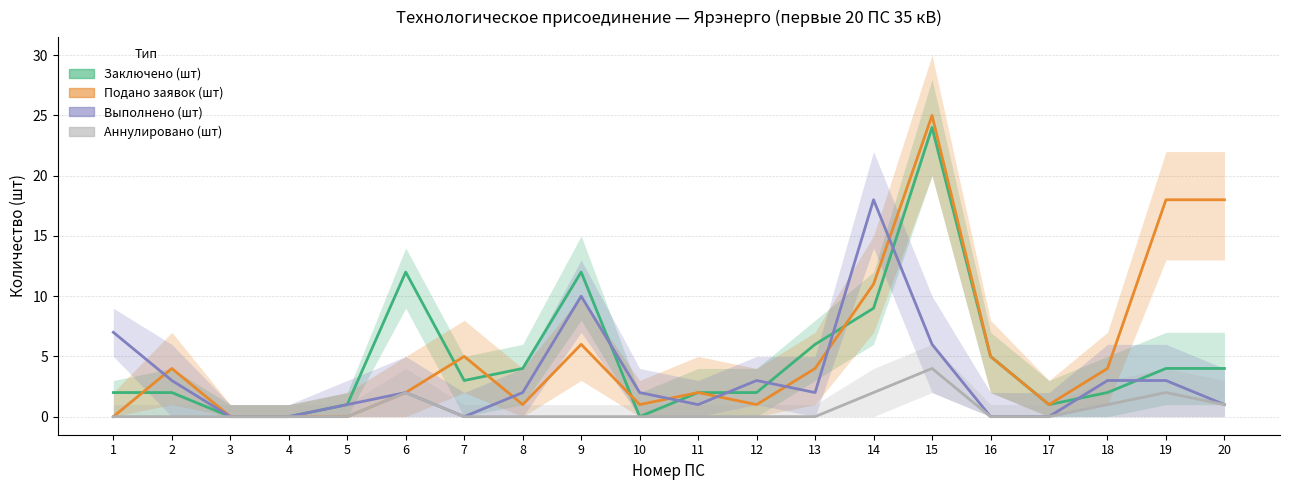

What is the sum of all Подано заявок (шт) values?

108